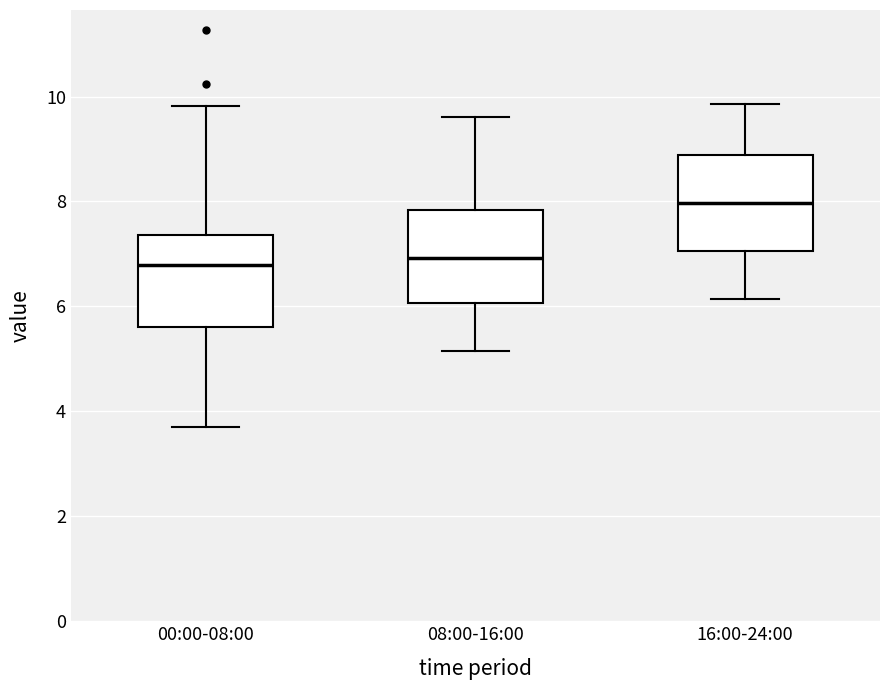

Where does the median line of the box for 16:00-24:00 sit on the y-axis? The values are not printed on the chart, so give them approximately, as read against the axis.

8.0